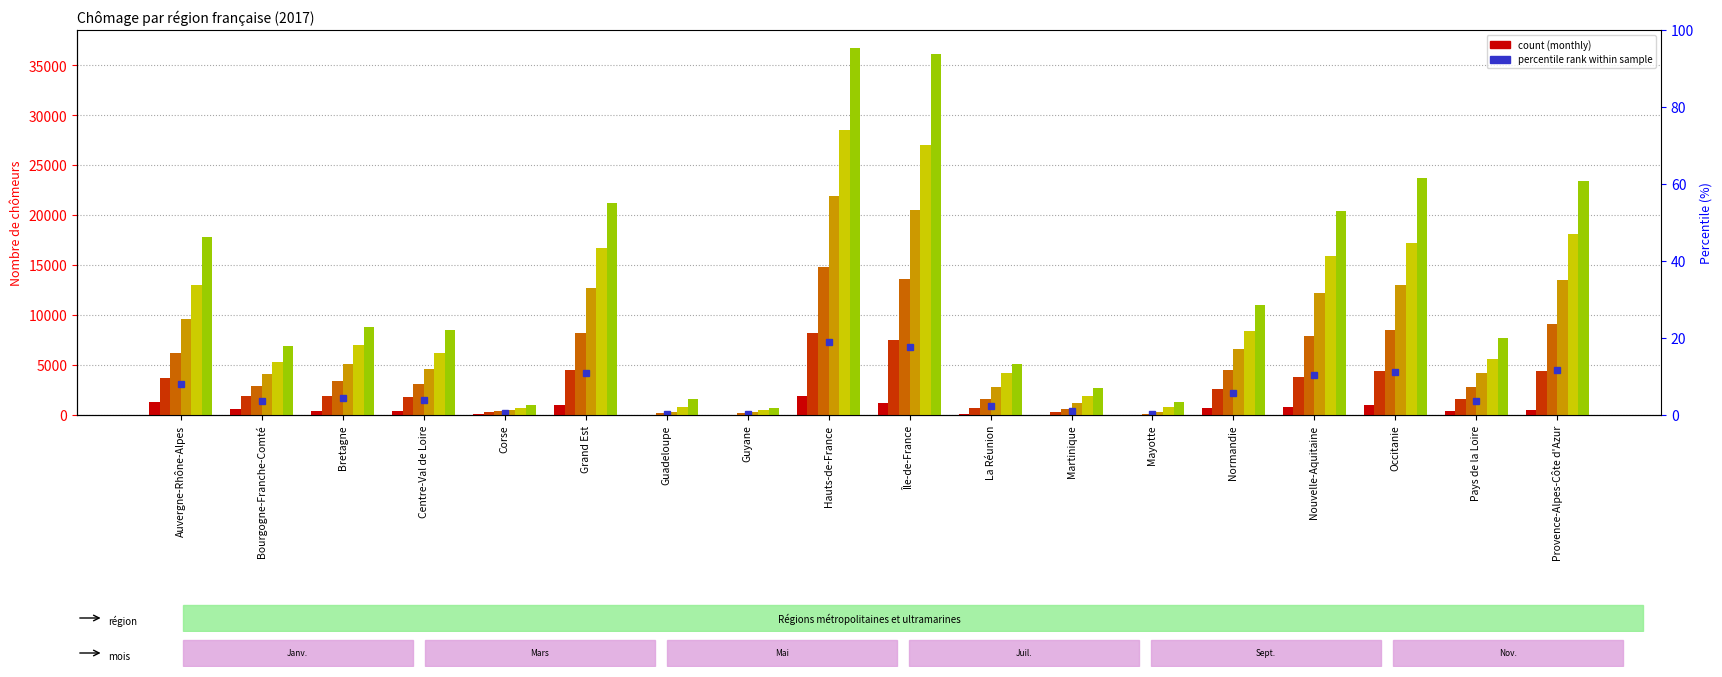

What is the sum of all 2017-Sept. values?

177773